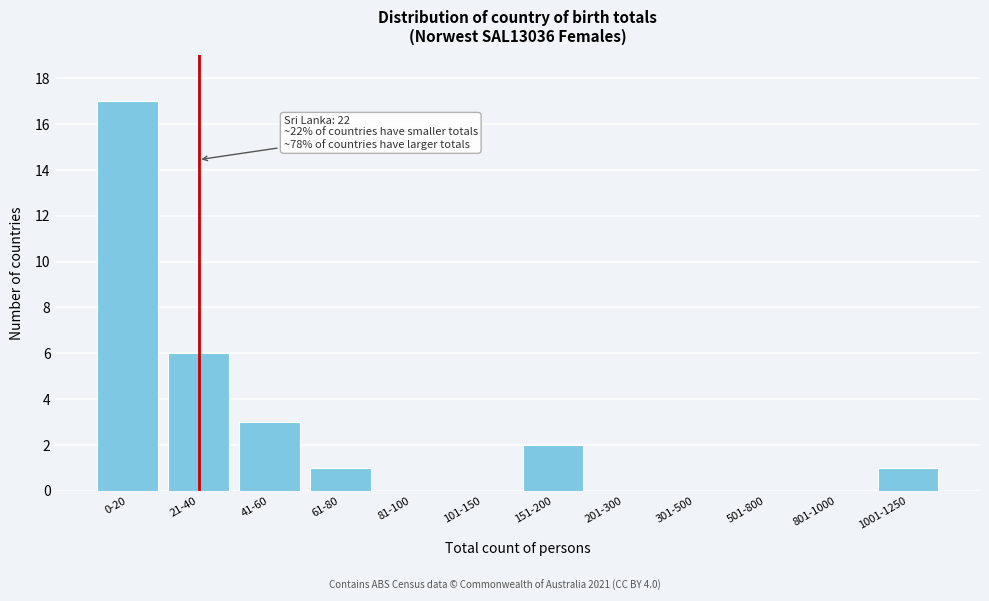

Reading right to left, what are all the values shown in this chart?

1001-1250=1	801-1000=0	501-800=0	301-500=0	201-300=0	151-200=2	101-150=0	81-100=0	61-80=1	41-60=3	21-40=6	0-20=17